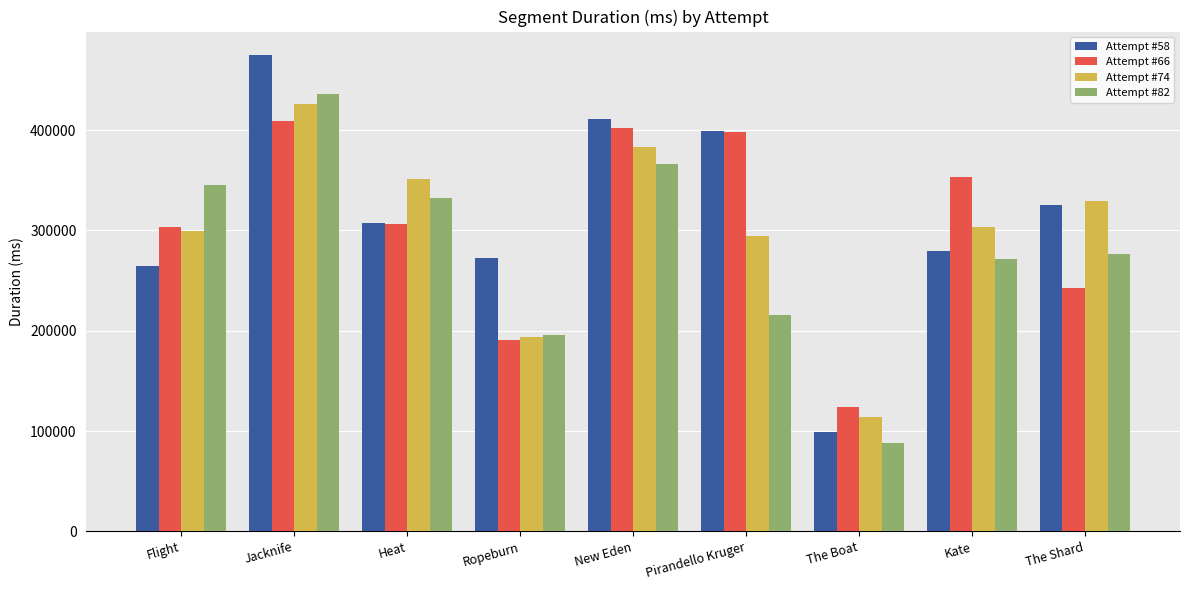

Which series changed the most between Flight and The Shard?

Attempt #82